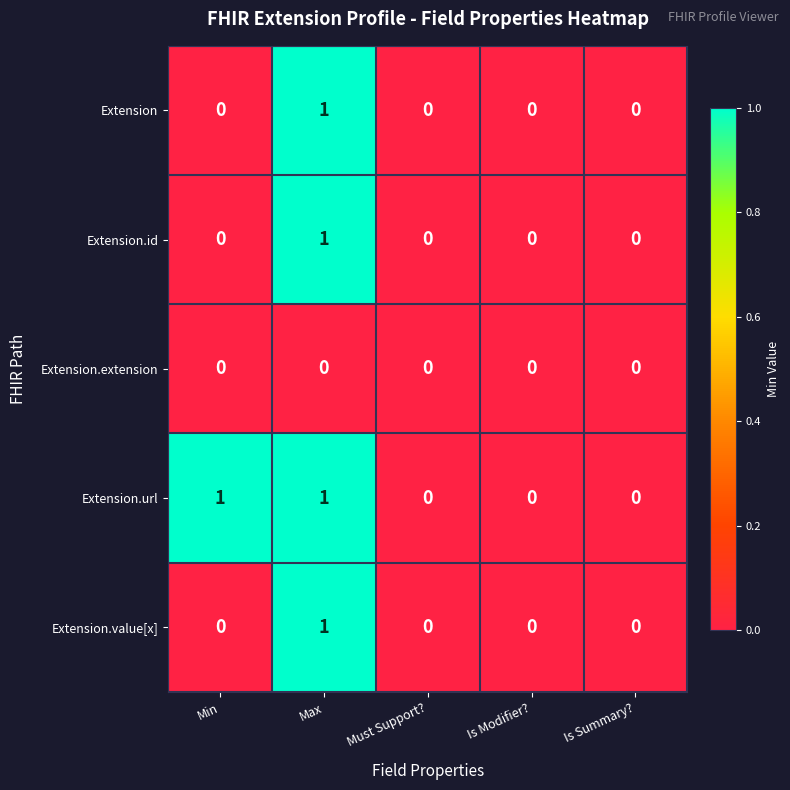

Which series has the largest total across all categories?

Extension.url